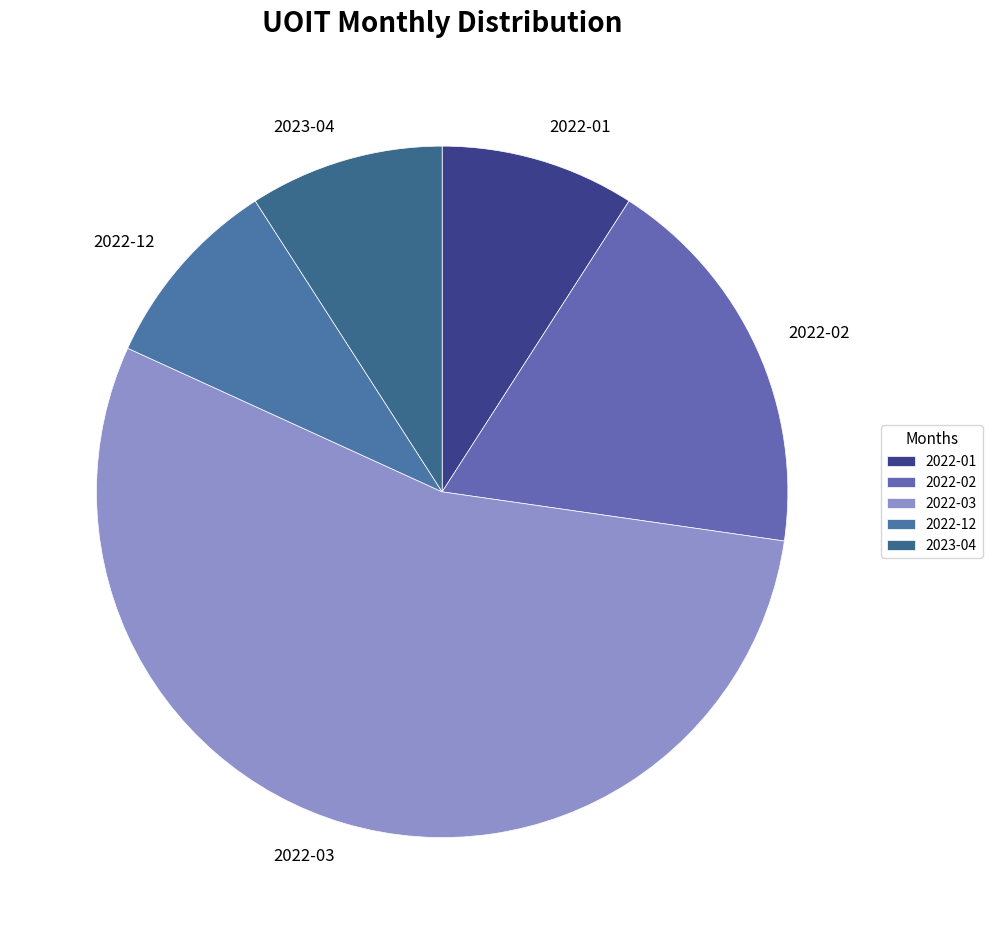

The 2022-03 slice represents 69% of the pie. True or false?

False